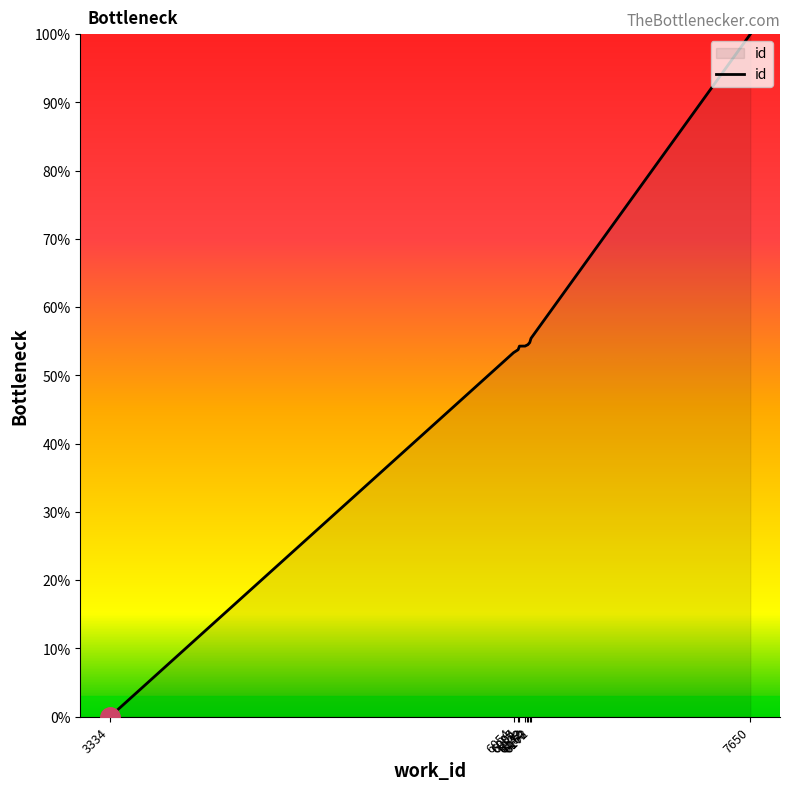

How many series are shown in this chart?

1